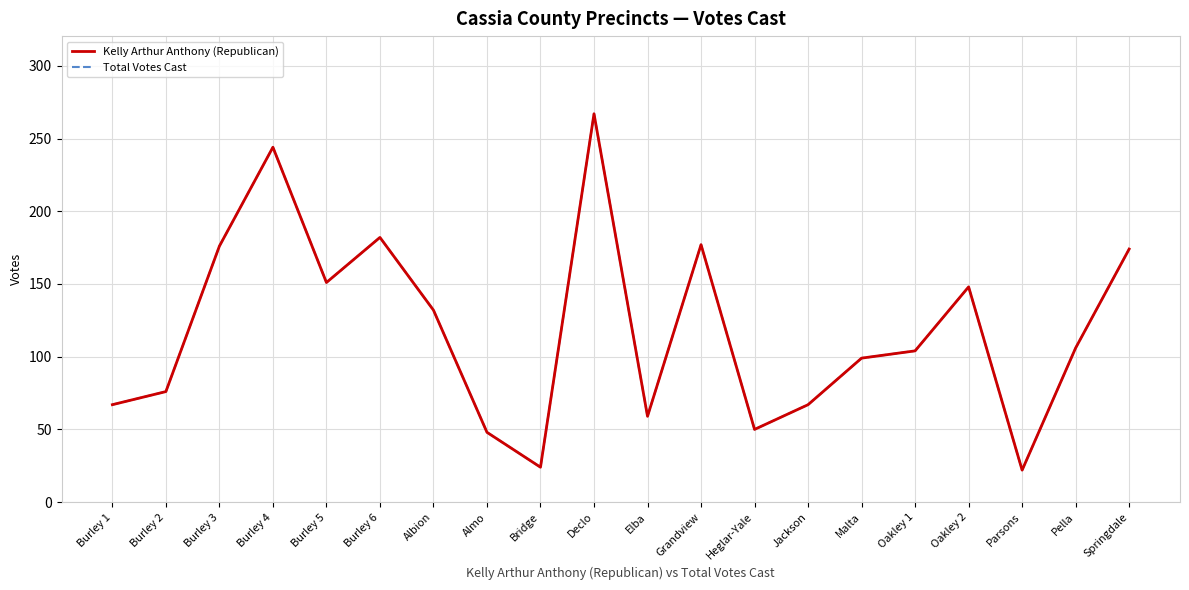

What is the lowest value of the Total Votes Cast series?

22